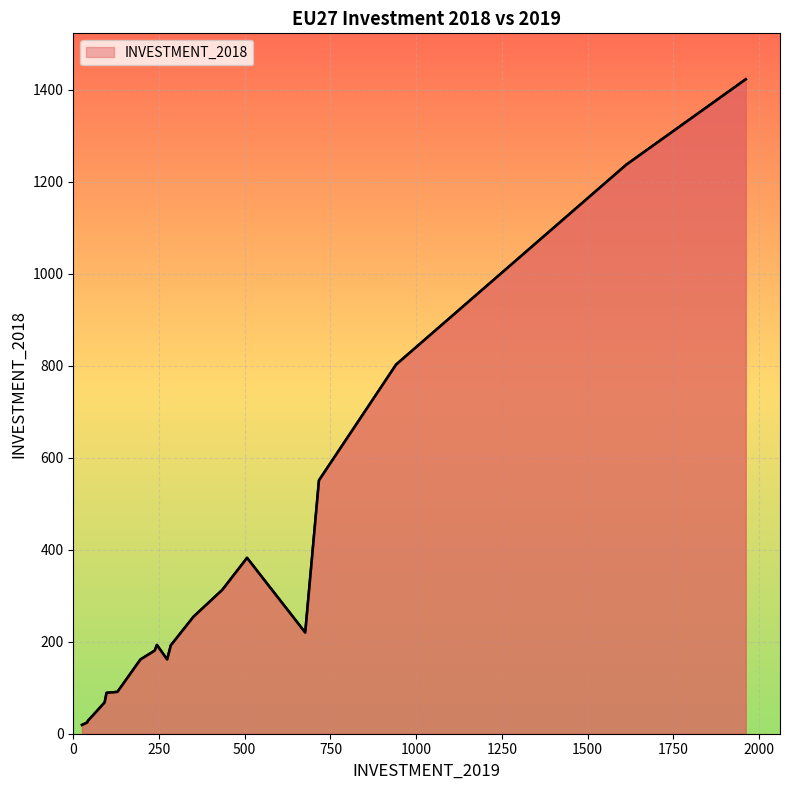

What is the greatest value displayed?

1423.0